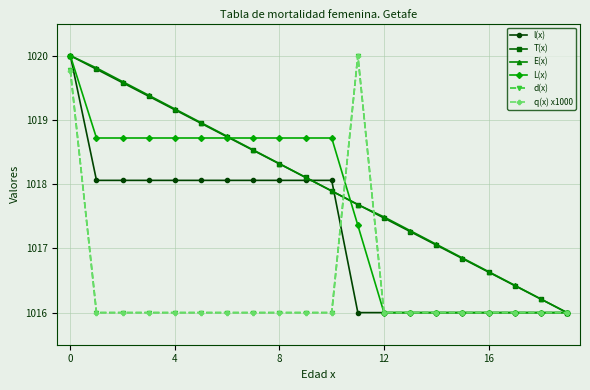

True or false: d(x) has more than 0 points higher than both neighbors.

True